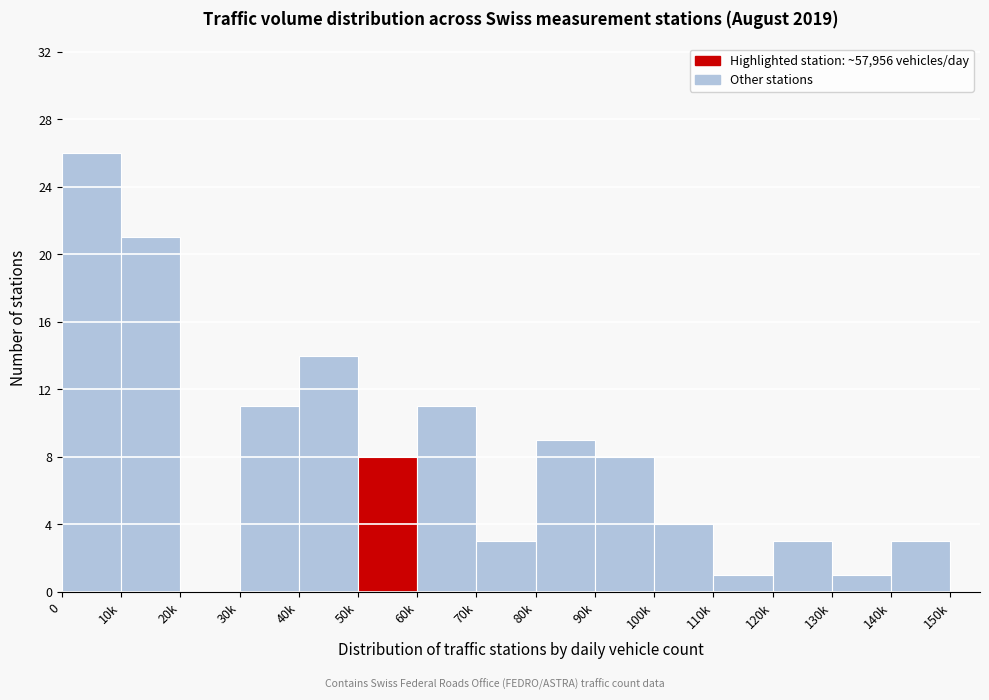

Reading left to right, extract all data points from this chart.

0=26	10k=21	20k=0	30k=11	40k=14	50k=8	60k=11	70k=3	80k=9	90k=8	100k=4	110k=1	120k=3	130k=1	140k=3